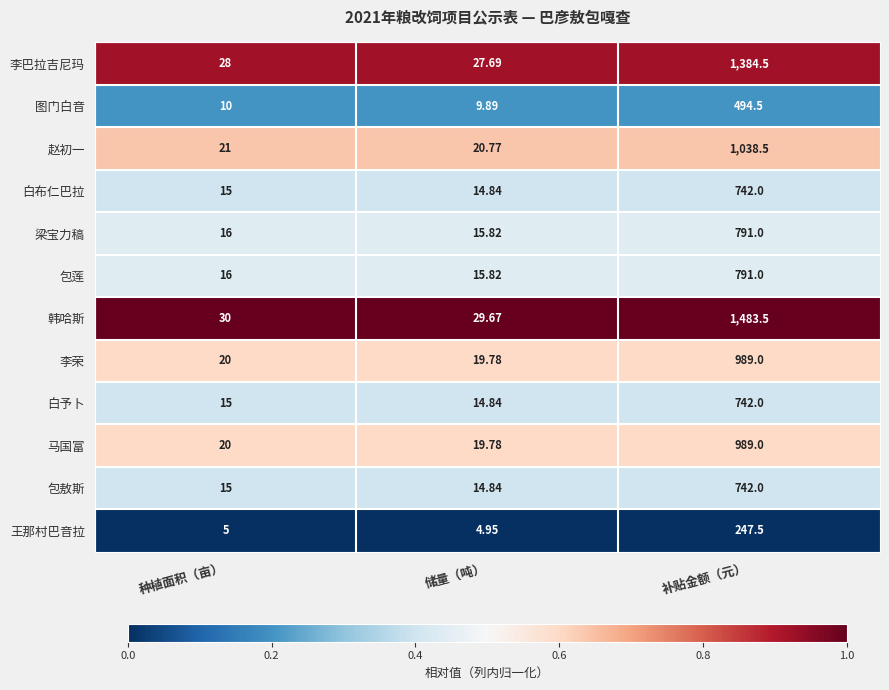

Rank the categories by 李巴拉吉尼玛 value from lowest to highest.

储量（吨）, 种植面积（亩）, 补贴金额（元）